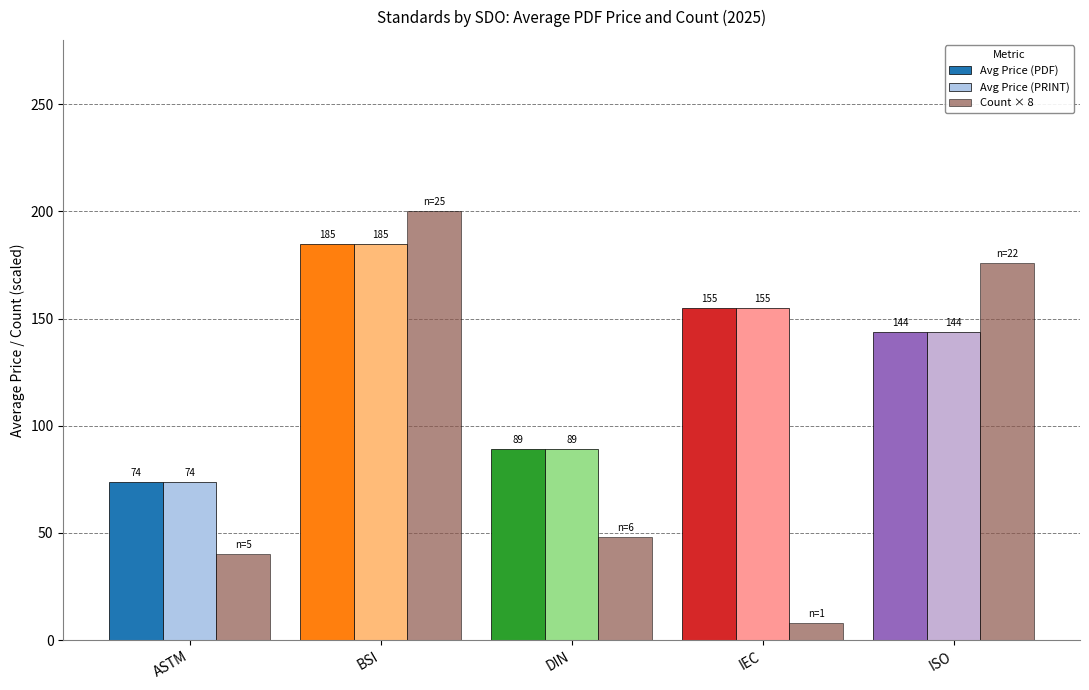

What position from the left is IEC?

4